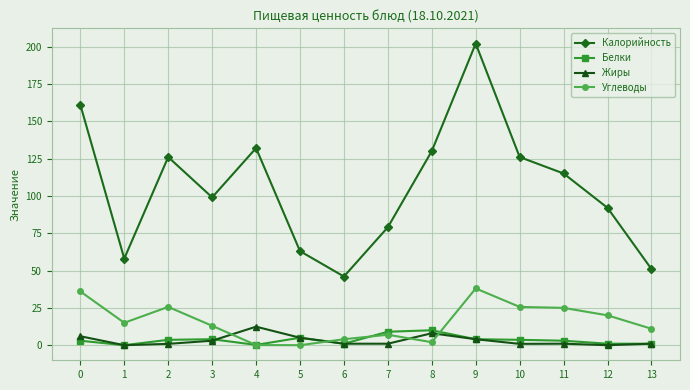

What is the value of the Калорийность point at the 12th from the left?

115.0